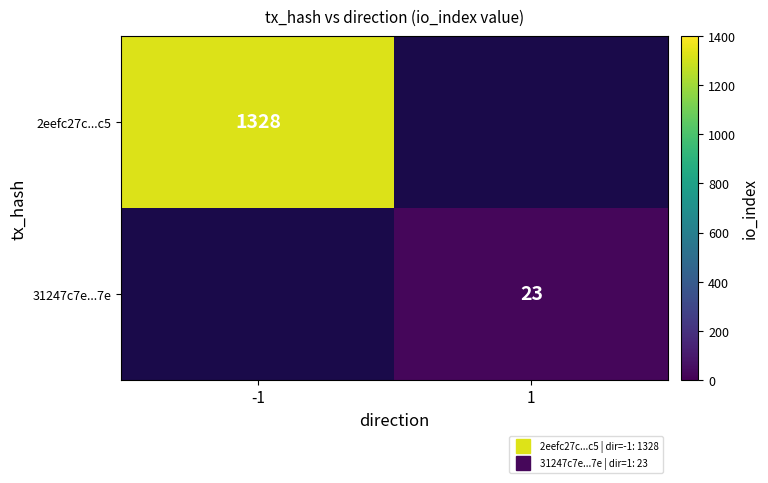

How many data points does each series have?

2